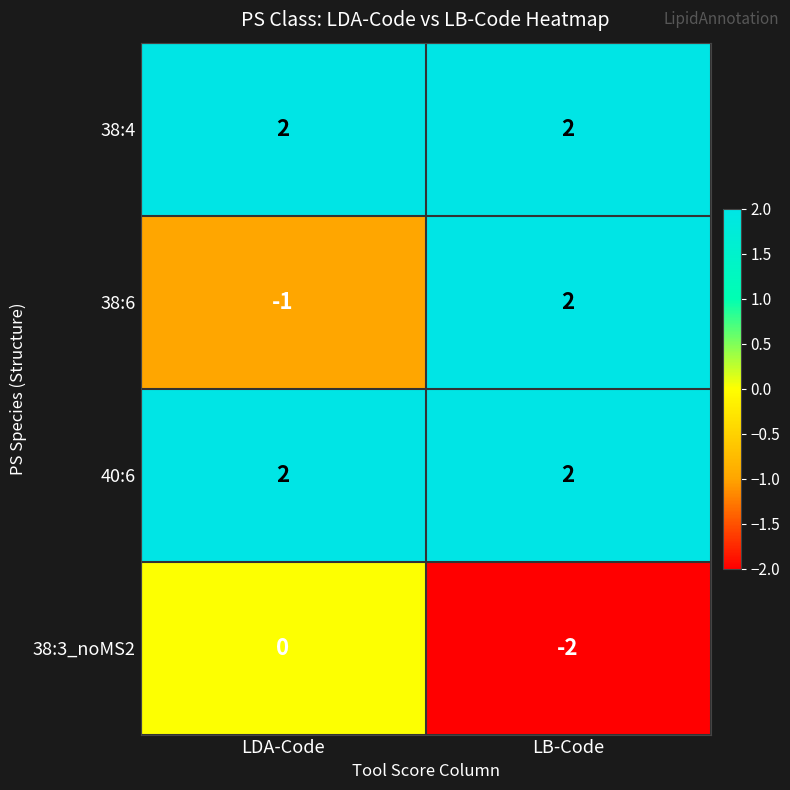

Reading right to left, what are all the values shown in this chart?

38:4: 2	2
38:6: 2	-1
40:6: 2	2
38:3_noMS2: -2	0